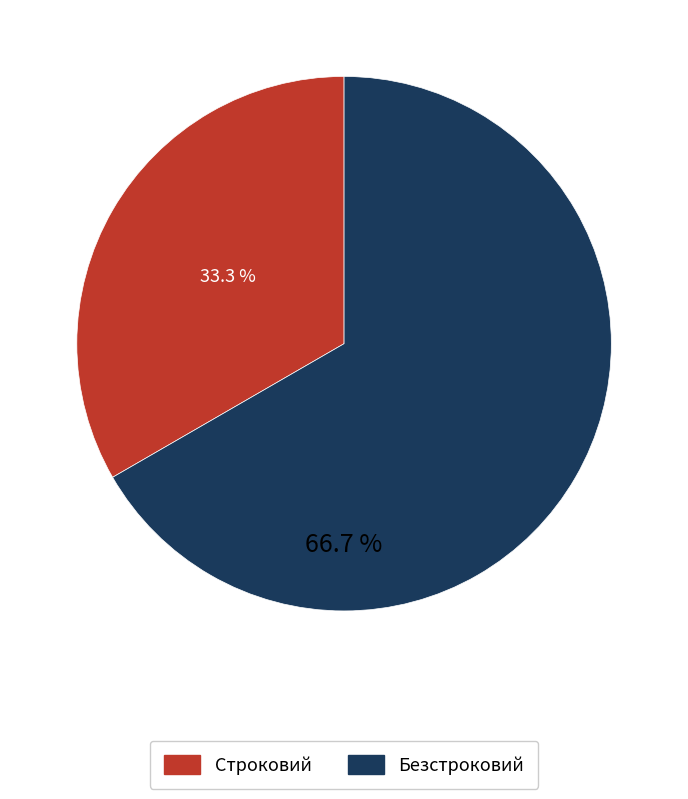

Is there any slice that represents more than half of the pie?

Yes